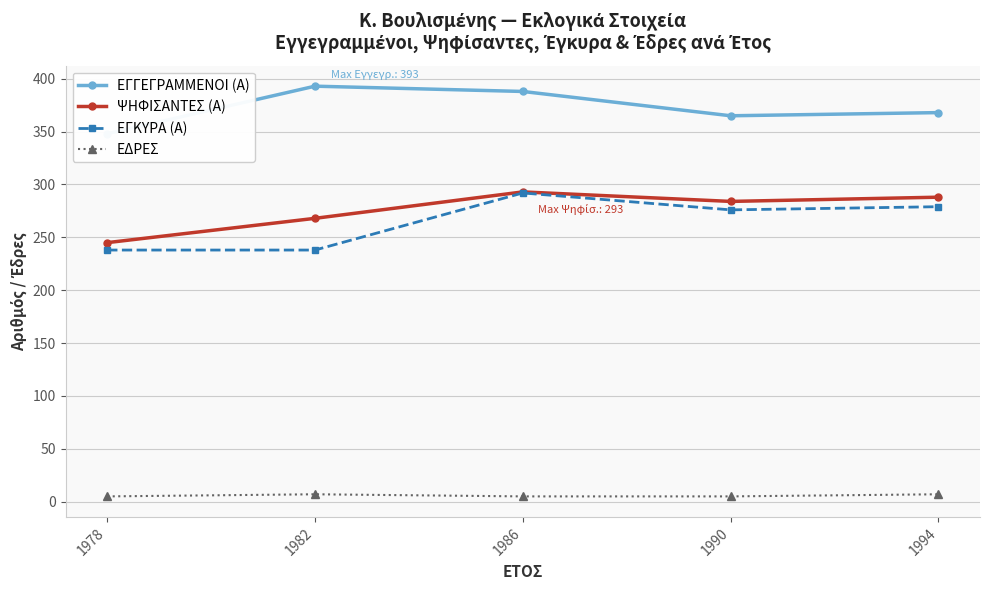

At which category does the chart reach its peak across all series?

1982